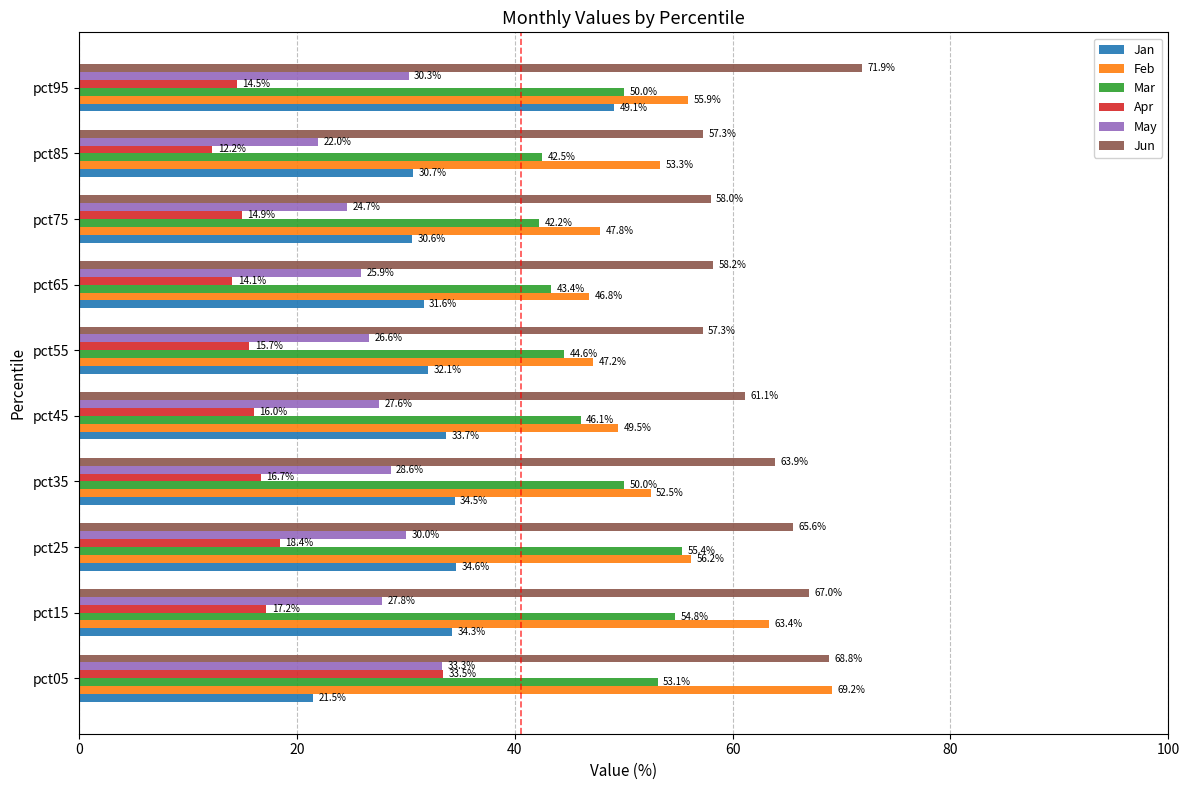

What is the total value across all series at pct45?

234.0